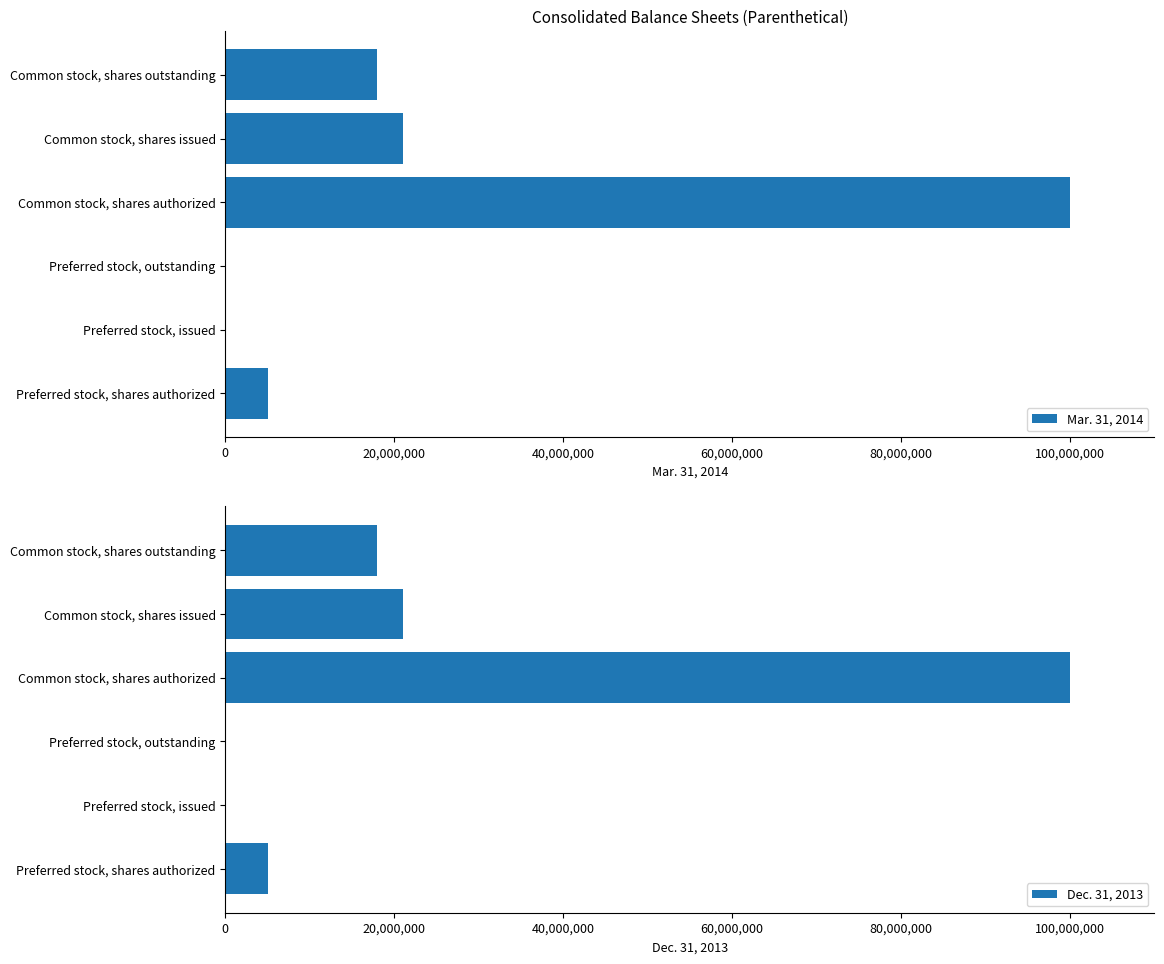

Count the number of data series in this chart.

2